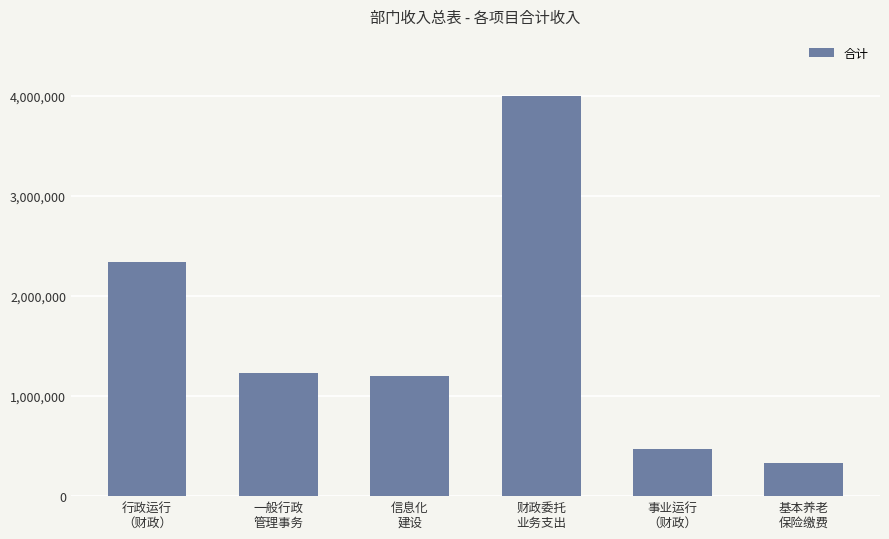

The chart shows a value of 334320 at 基本养老
保险缴费. True or false?

True